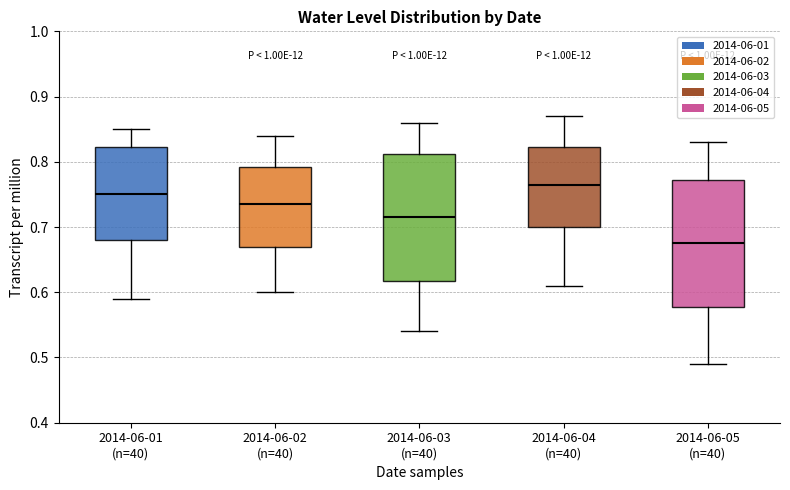

Which box has the lowest median line?

2014-06-05 (n=40)